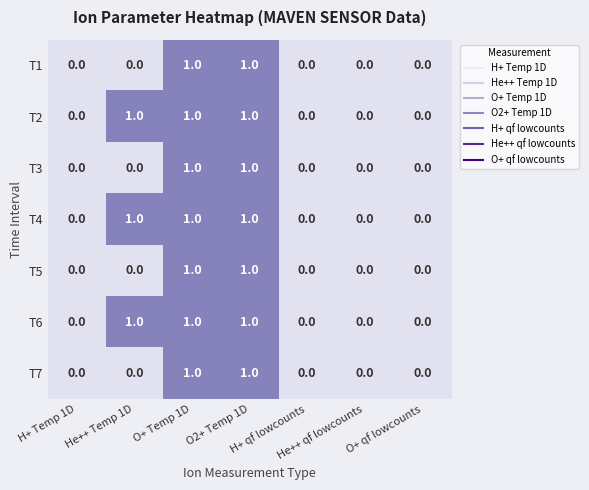

Count the T6 values in the range 0 to 1.

7